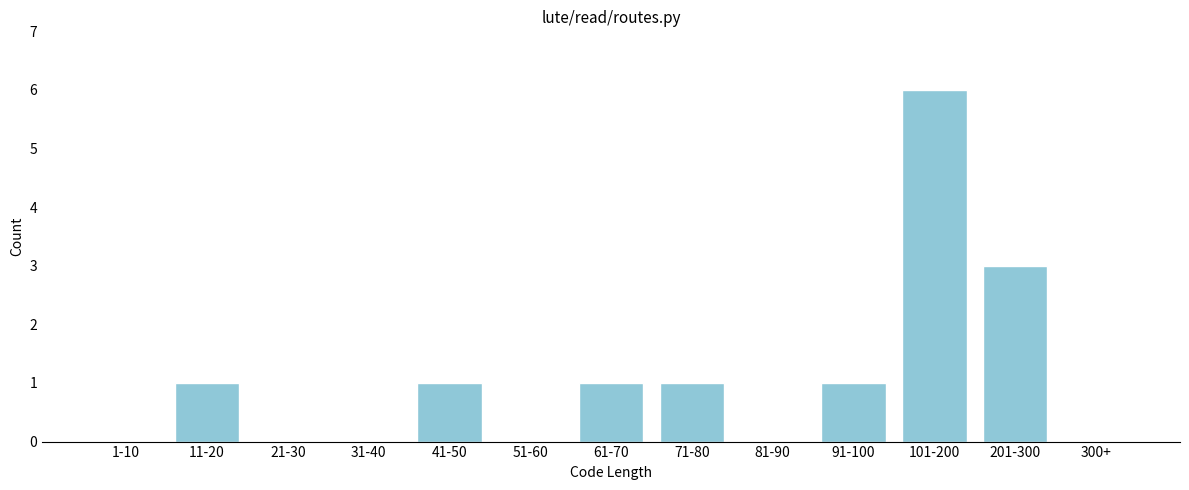

Reading left to right, transcribe all the data shown in this chart.

1-10=0	11-20=1	21-30=0	31-40=0	41-50=1	51-60=0	61-70=1	71-80=1	81-90=0	91-100=1	101-200=6	201-300=3	300+=0